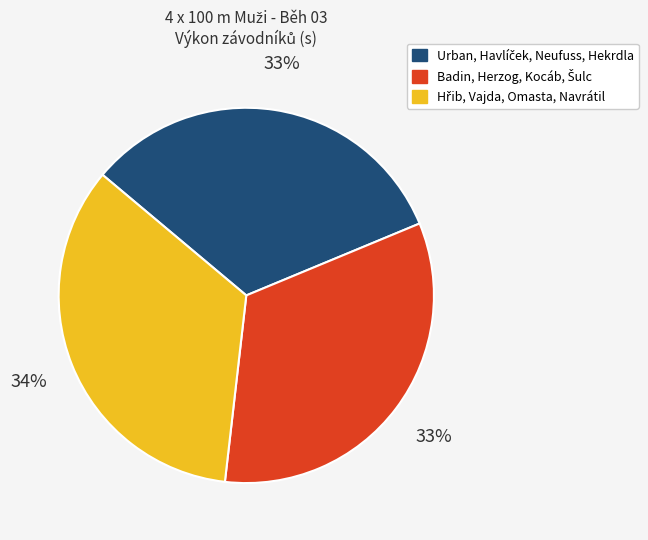

Is there a majority slice in this chart?

No